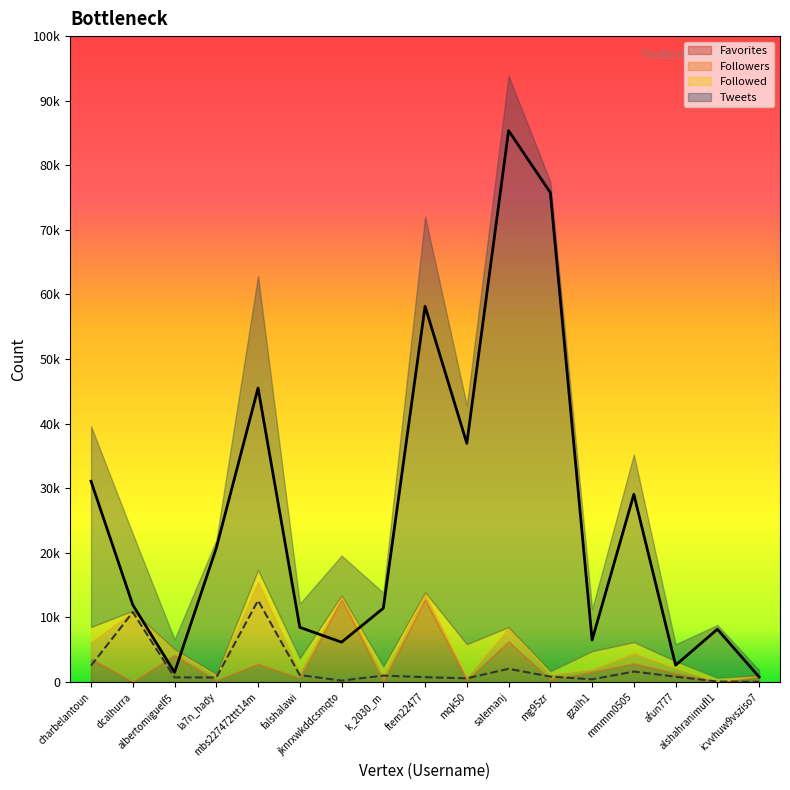

Does the chart display data point markers on the line(s)?

No